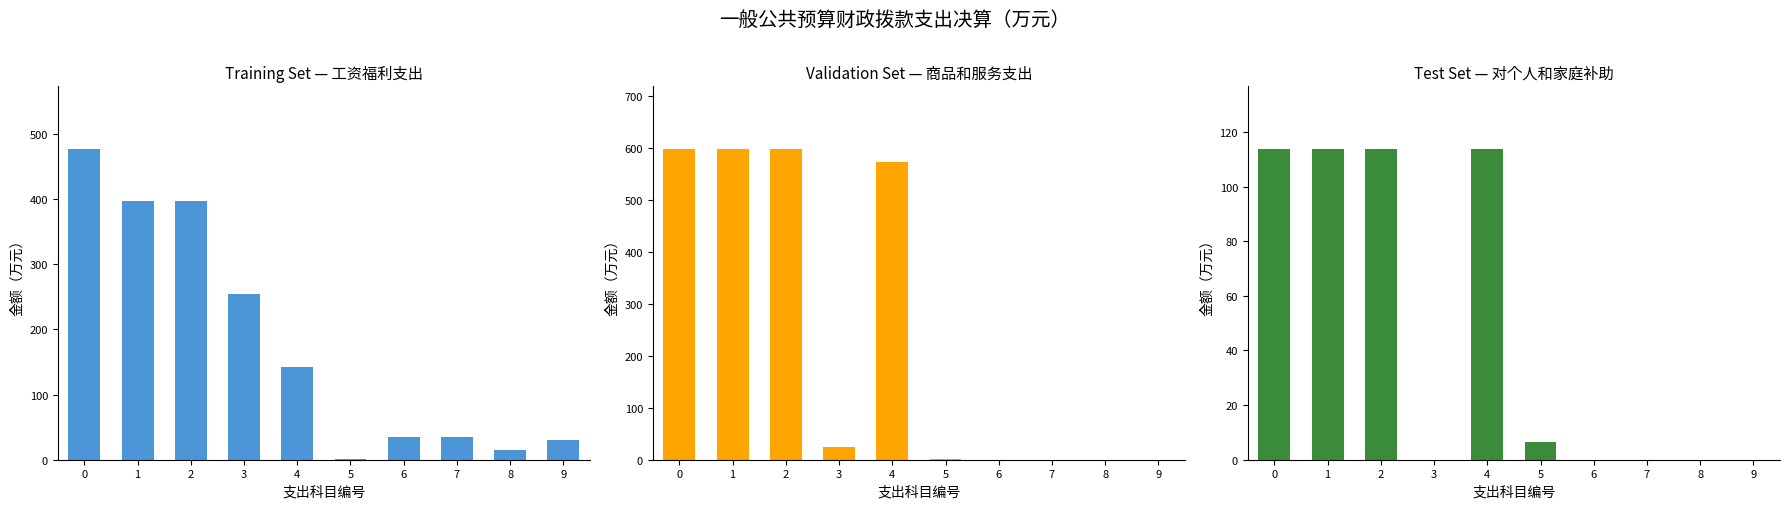

At how many categories does at least one series exceed 148?

5